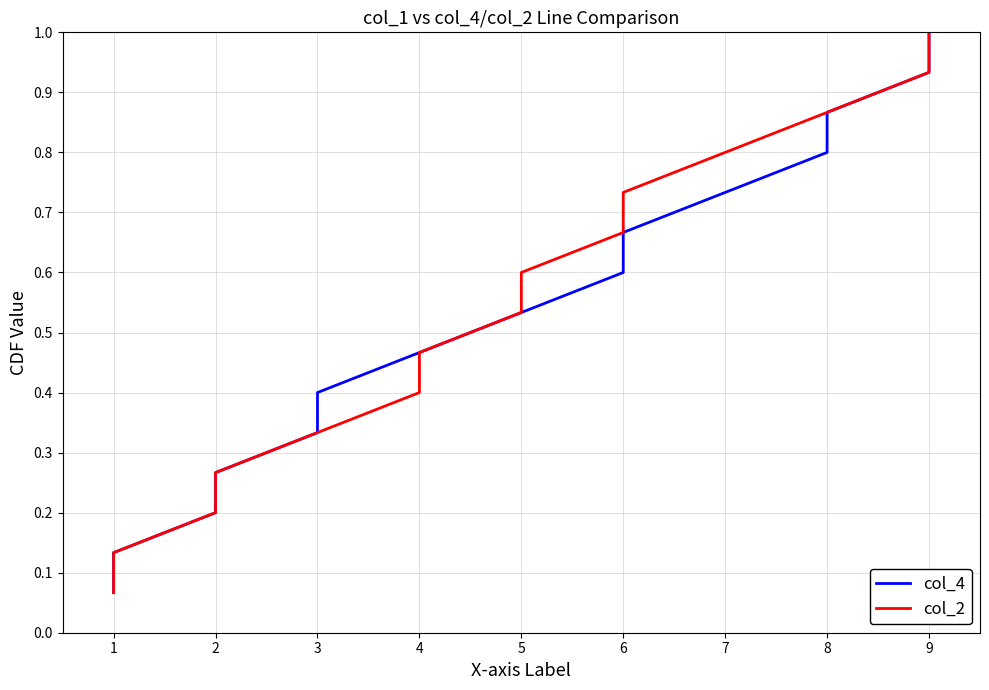

True or false: col_4 and col_2 cross at least once.

False